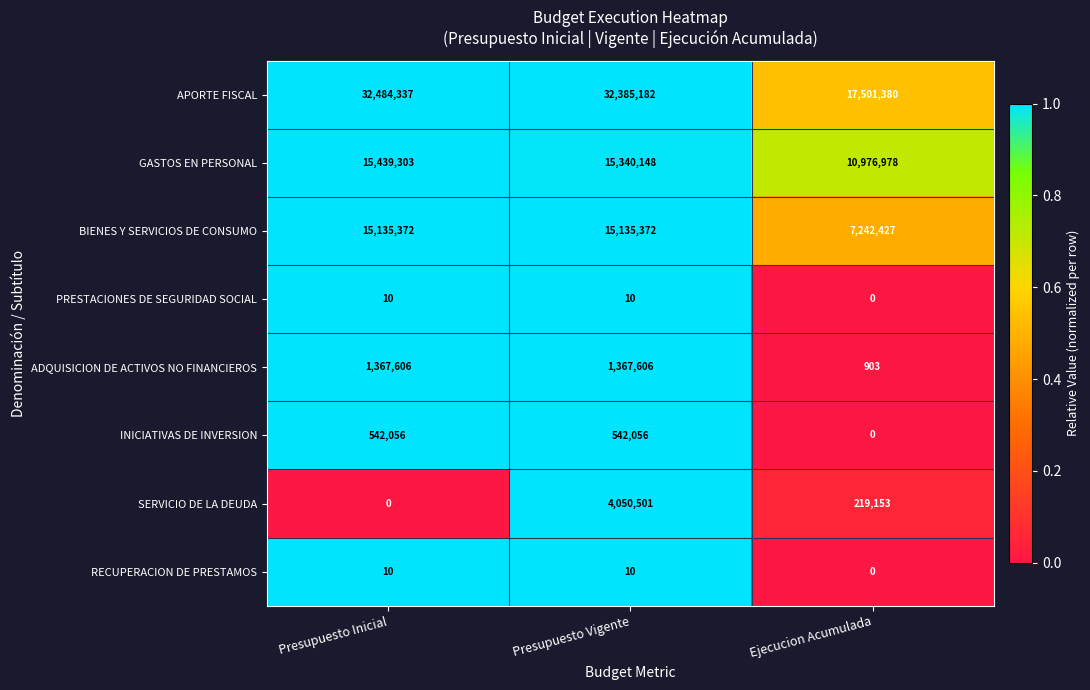

At how many categories does at least one series exceed 4647872?

3